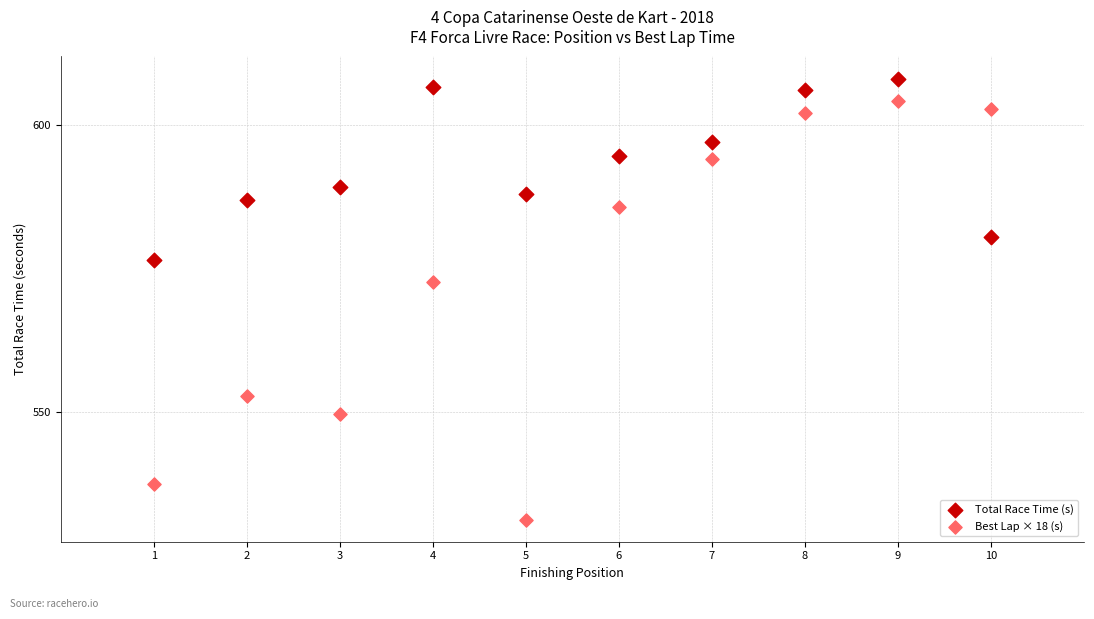

Which series has the widest spread of Y values?

Best Lap × 18 (s)